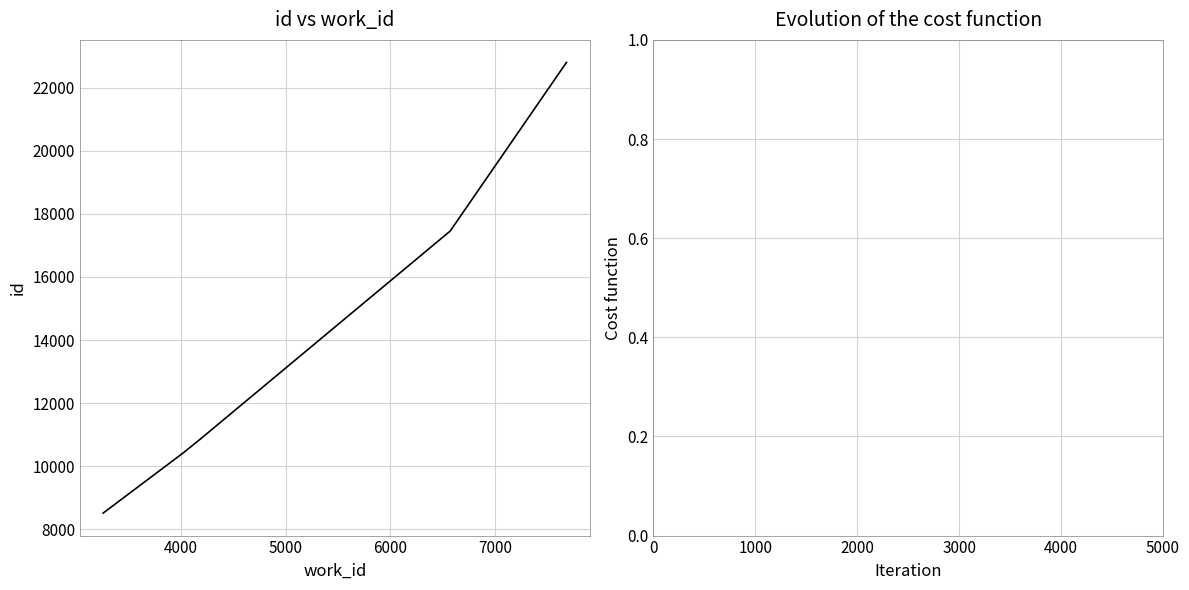

Reading right to left, list all the values displayed in this chart.

22798	17454	10857	10426	8517